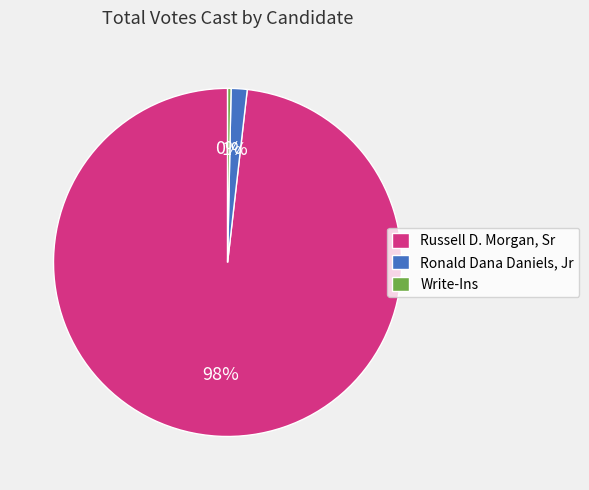

Count the number of slices in the pie.

3